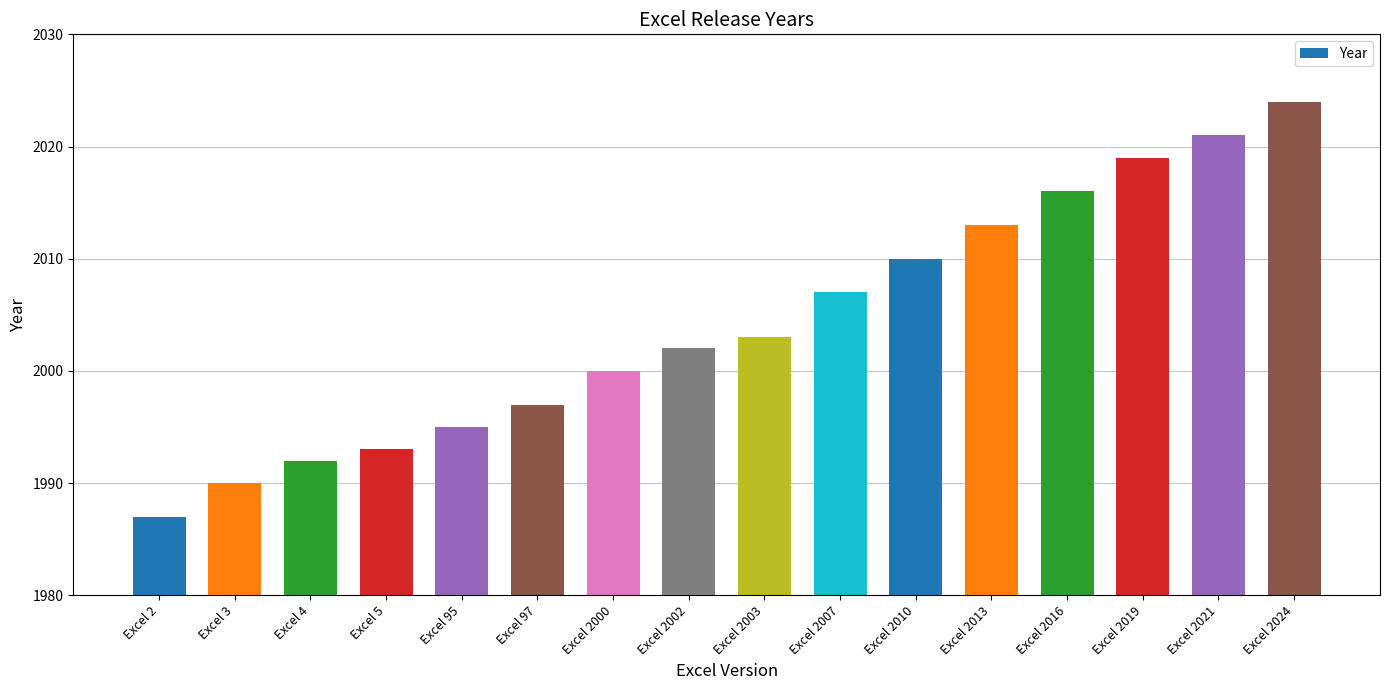

What is the approximate value at Excel 2, to the nearest 10?

1990